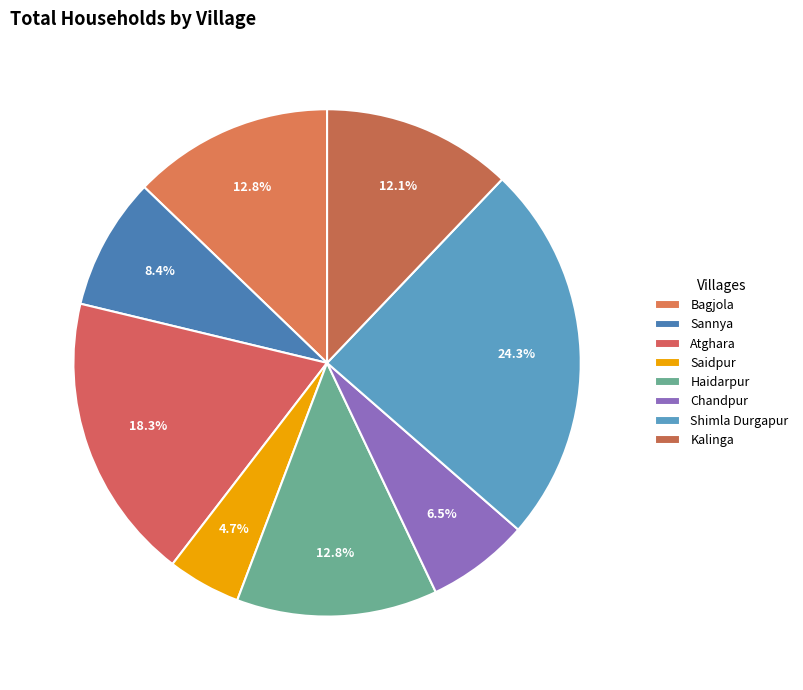

To the nearest percent, what is the difference between the Shimla Durgapur and Kalinga slice percentages?

12%